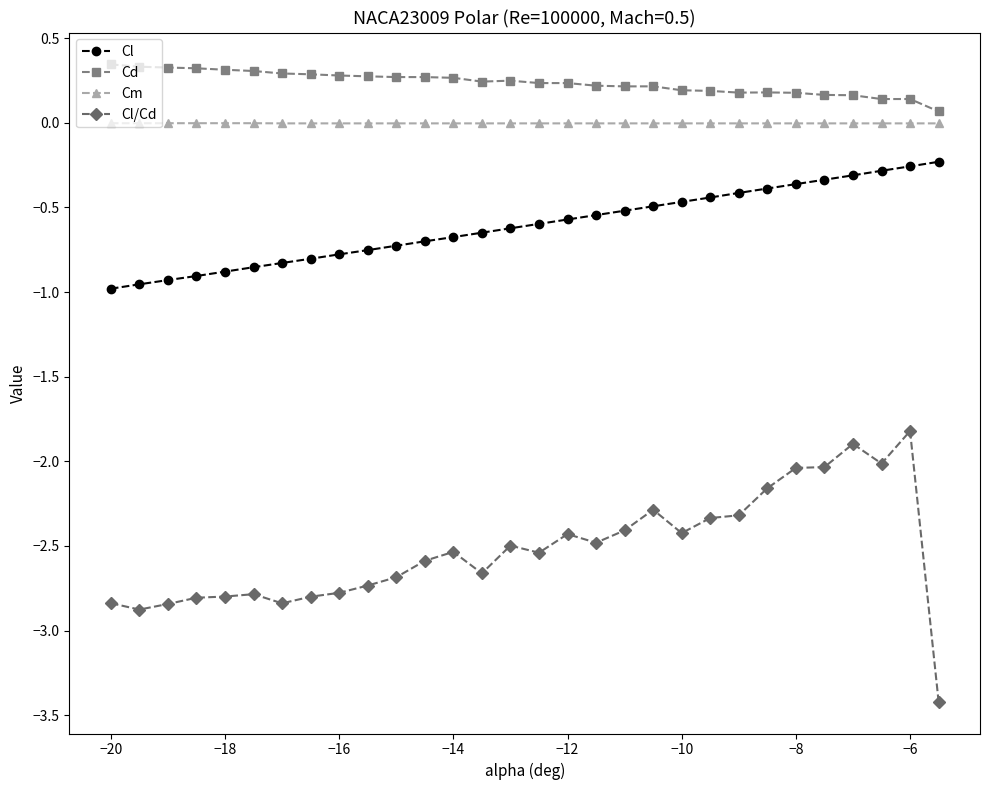

How many lines are shown in the chart?

4